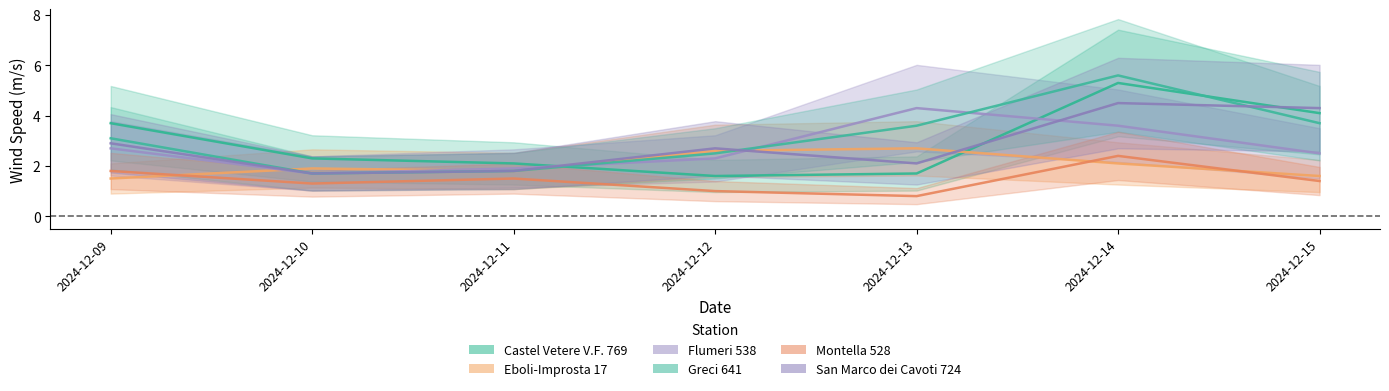

Reading left to right, what are all the values shown in this chart?

Castel Vetere V.F. 769: 3.7	2.3	2.1	1.6	1.7	5.3	4.1
Eboli-Improsta 17: 1.5	1.9	1.8	2.6	2.7	2.1	1.6
Flumeri 538: 2.7	1.7	1.9	2.3	4.3	3.6	2.5
Greci 641: 3.1	1.7	1.8	2.5	3.6	5.6	3.7
Montella 528: 1.8	1.3	1.5	1.0	0.8	2.4	1.4
San Marco dei Cavoti 724: 2.9	1.7	1.8	2.7	2.1	4.5	4.3